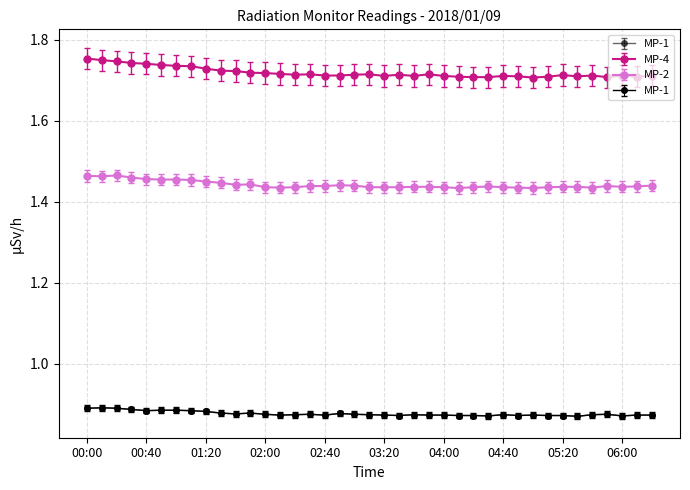

Is this an area chart (filled region under the line)?

No